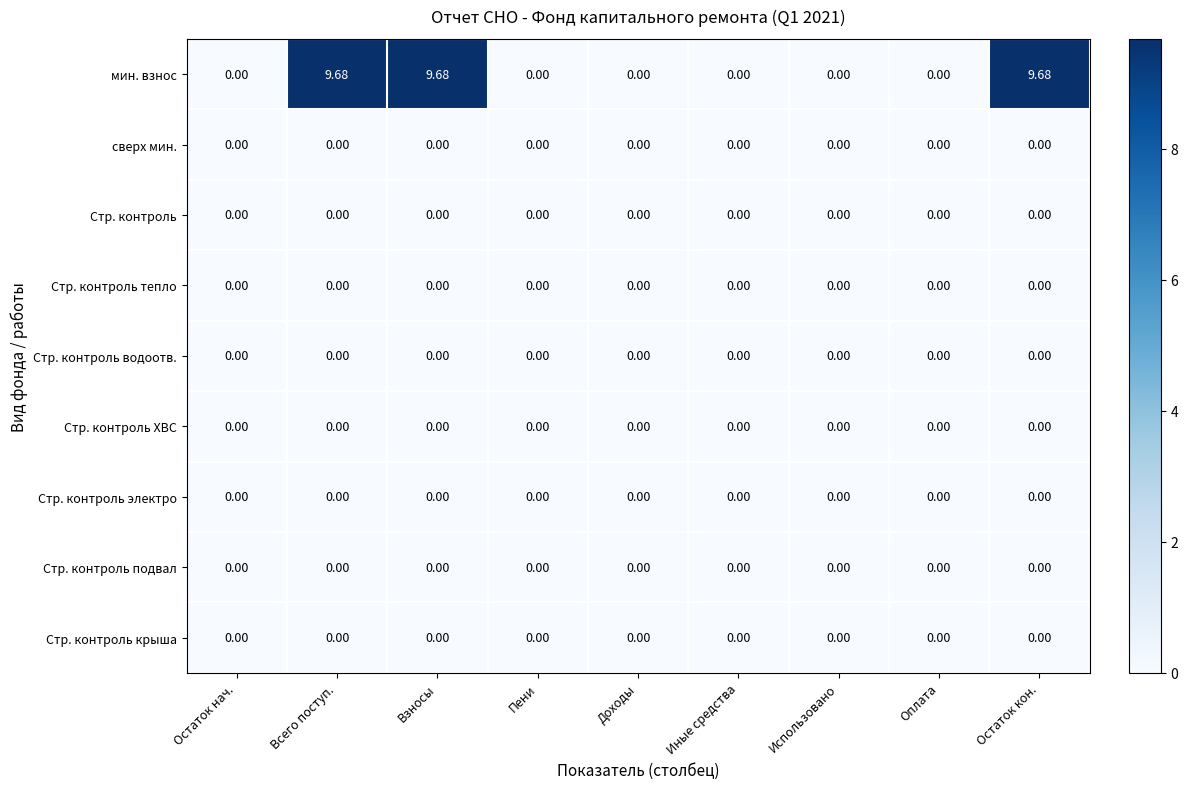

Which series has the largest total across all categories?

мин. взнос